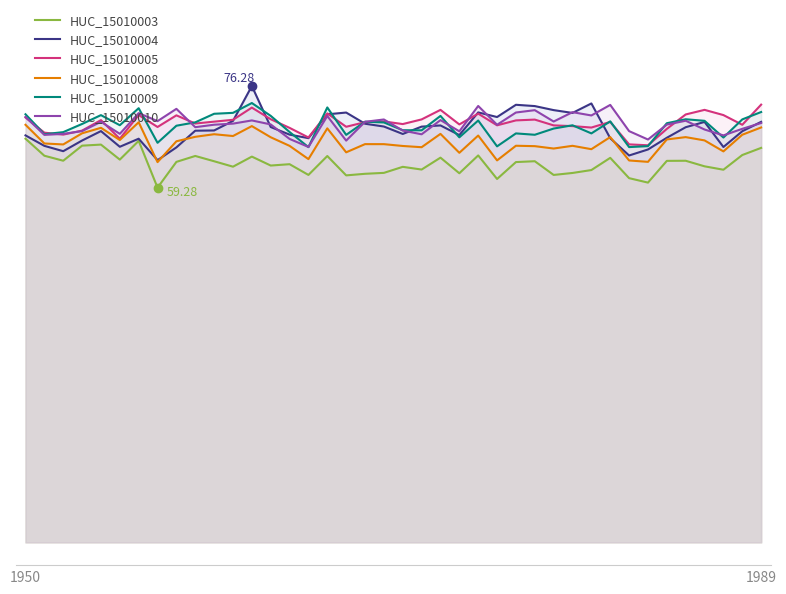

Reading left to right, list all the values displayed in this chart.

HUC_15010003: 67.5	64.6	63.8	66.3	66.5	64.0	67.1	59.3	63.6	64.6	63.7	62.8	64.5	63.0	63.2	61.4	64.6	61.3	61.6	61.8	62.8	62.3	64.3	61.7	64.7	60.7	63.6	63.7	61.4	61.7	62.2	64.3	60.9	60.1	63.8	63.8	62.9	62.3	64.7	65.9
HUC_15010004: 68.0	66.3	65.4	67.2	68.7	66.1	67.5	63.9	66.0	68.8	68.8	70.4	76.3	69.4	68.1	67.6	71.5	71.8	70.0	69.5	68.3	69.5	69.7	68.1	71.9	71.1	73.1	72.9	72.2	71.8	73.4	67.5	64.7	65.7	67.6	69.4	70.3	66.1	68.7	70.3
HUC_15010005: 71.0	68.5	68.2	68.8	70.6	67.5	71.4	69.4	71.4	70.0	70.3	70.6	72.7	70.7	69.3	67.7	71.7	69.5	70.2	70.4	69.9	70.7	72.3	69.9	71.7	69.7	70.5	70.7	69.7	69.6	69.3	70.3	66.5	66.4	69.1	71.5	72.3	71.4	69.8	73.2
HUC_15010008: 69.8	66.7	66.5	68.4	69.3	67.2	70.2	63.6	67.0	67.8	68.2	67.9	69.6	67.7	66.3	64.1	69.2	65.2	66.6	66.6	66.3	66.0	68.3	65.1	68.0	63.8	66.3	66.2	65.8	66.3	65.7	67.7	63.8	63.6	67.3	67.7	67.2	65.3	68.1	69.3
HUC_15010009: 71.5	68.2	68.6	69.9	71.4	69.7	72.6	66.8	69.6	70.2	71.6	71.8	73.4	71.3	68.6	66.1	72.7	68.1	70.3	70.2	68.9	68.9	71.3	67.7	70.5	66.2	68.4	68.1	69.2	69.7	68.4	70.4	66.1	66.2	70.1	70.7	70.5	67.7	70.7	71.9
HUC_15010010: 71.1	68.1	68.3	68.7	70.3	68.3	71.7	70.4	72.5	69.4	69.8	70.0	70.5	69.9	67.4	66.1	71.3	67.1	70.3	70.7	68.8	68.2	70.6	68.7	72.9	69.8	71.8	72.2	70.3	71.9	71.4	73.1	68.7	67.3	69.8	70.5	69.0	68.0	69.1	70.1